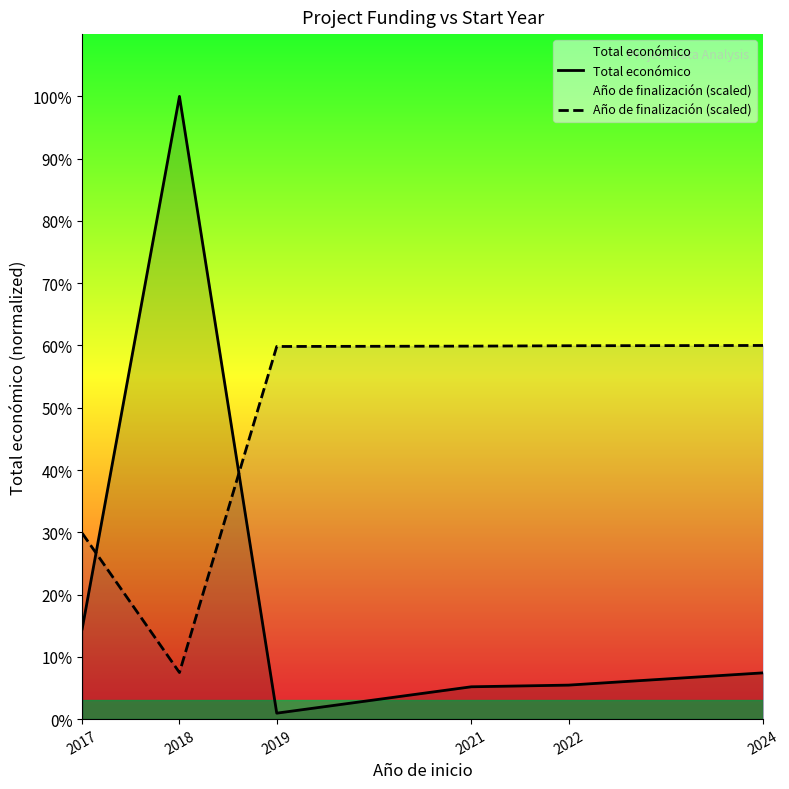

True or false: Año de finalización (scaled) and Total económico intersect in this chart.

True